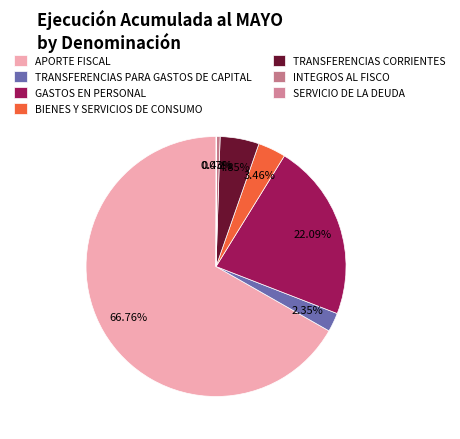

What is the change in value from APORTE FISCAL to SERVICIO DE LA DEUDA?

-1444617